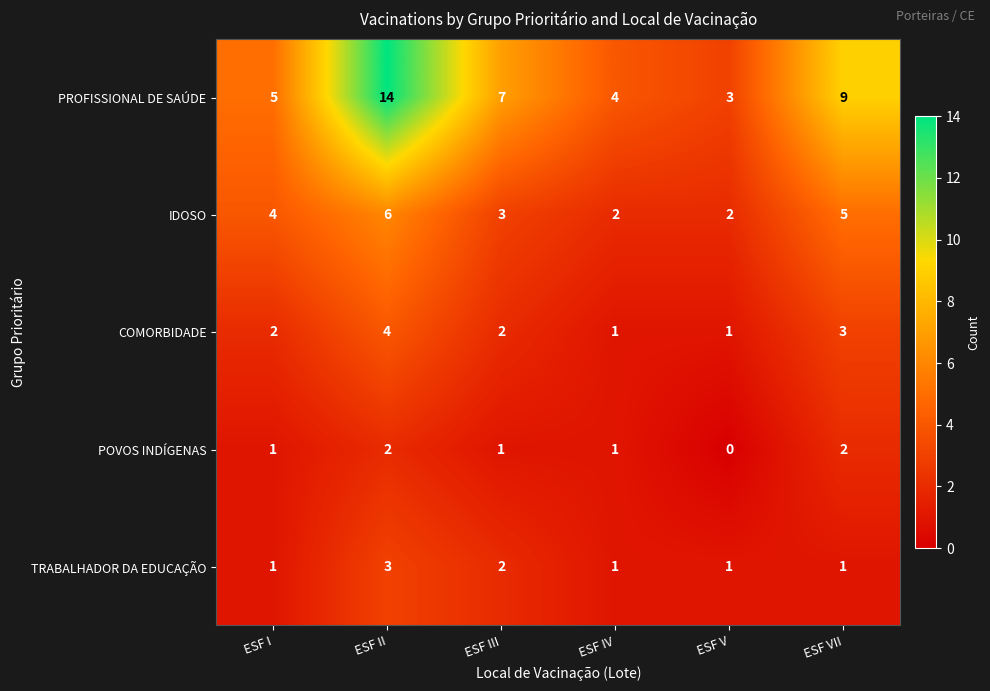

Which label corresponds to the largest value in the chart?

ESF II